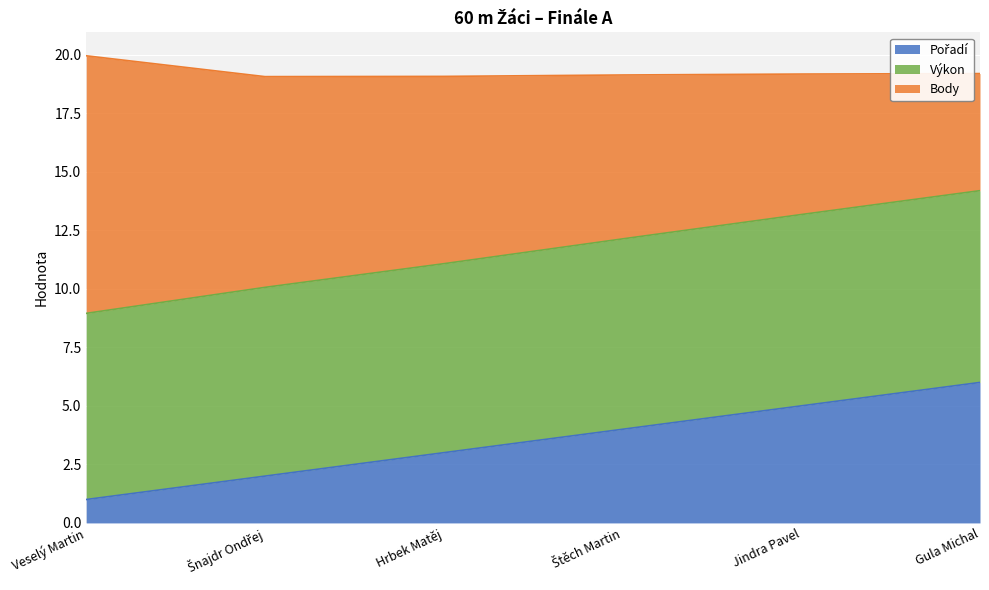

What is the highest value of the Pořadí series?

6.0